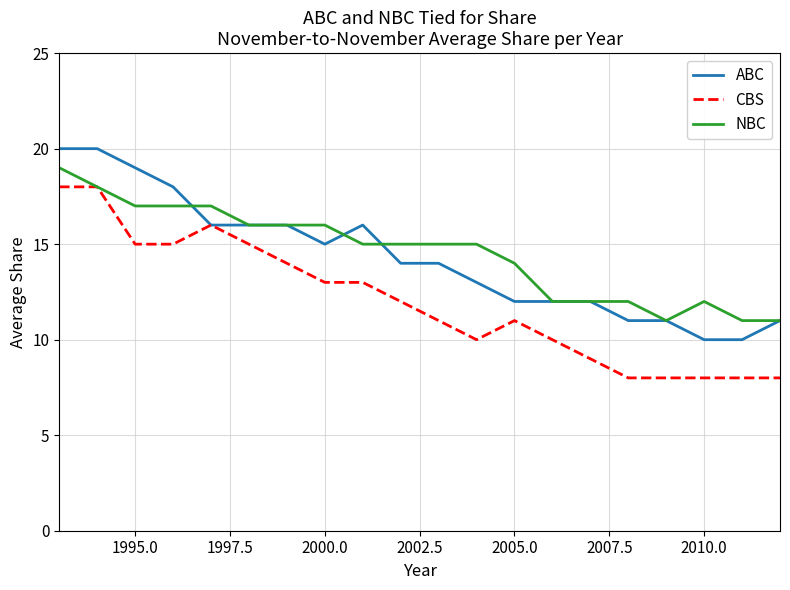

What is the lowest value of the NBC series?

11